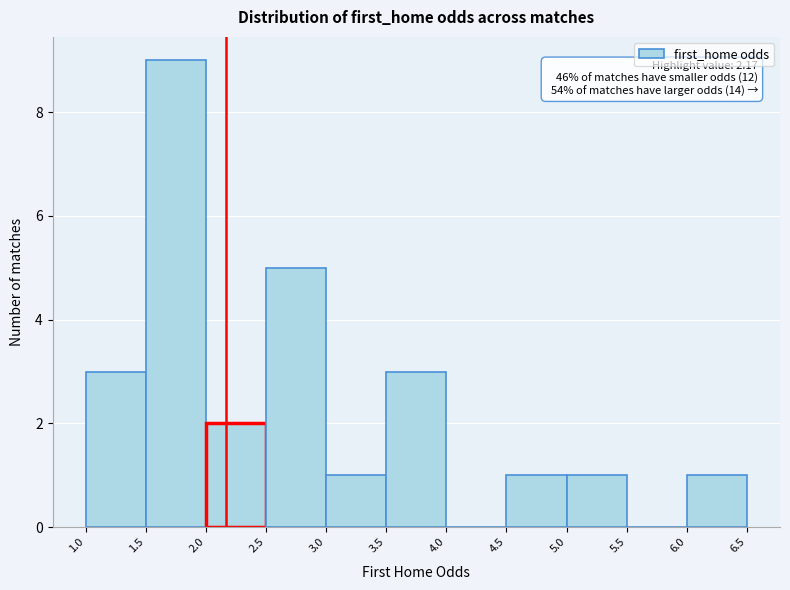

Over which range of the x-axis is the bar tallest?

1.5 to 2.0